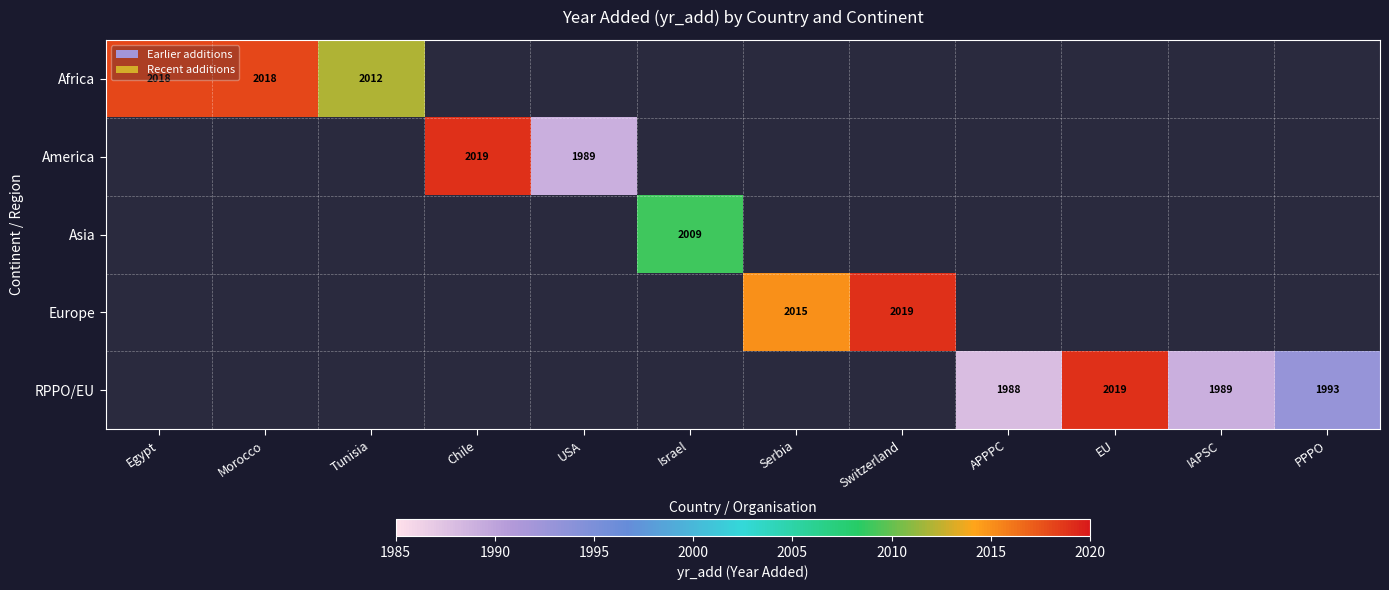

What is the minimum value shown in the chart?

1988.0